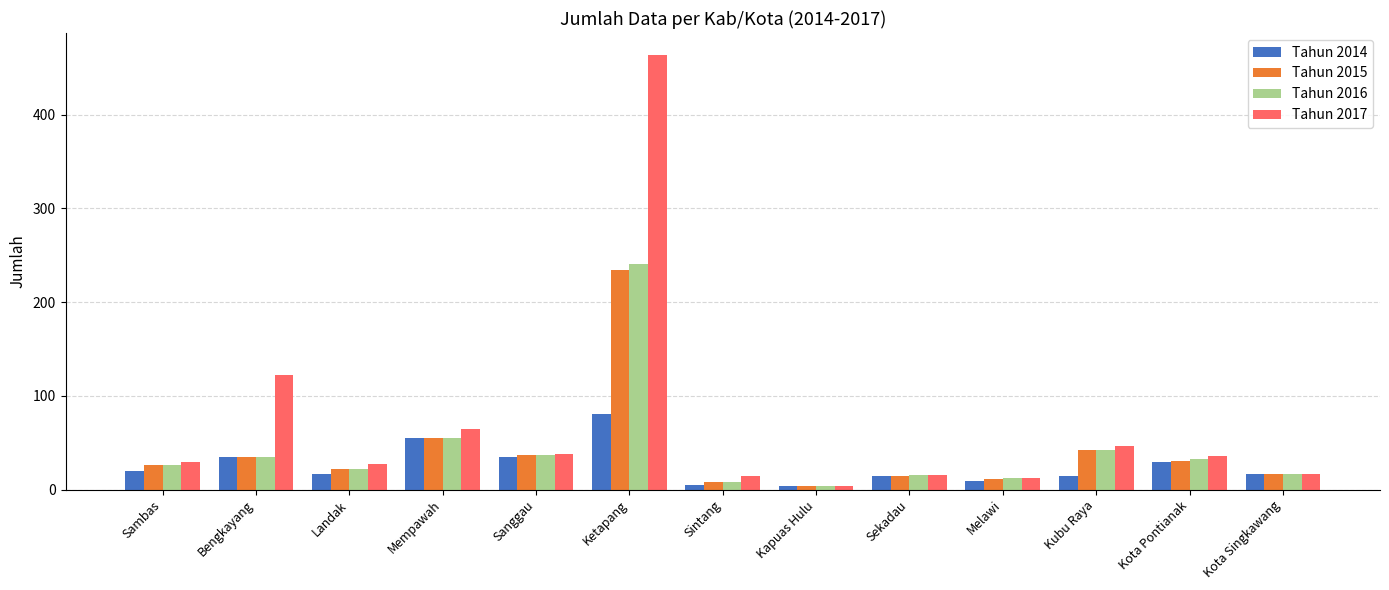

What is the sum of the Tahun 2017 values at Kota Pontianak and Sanggau?

74